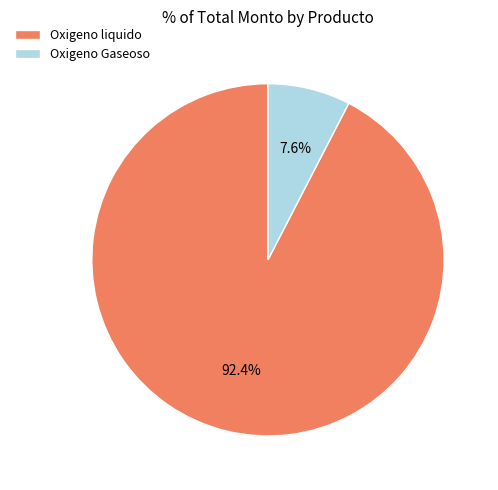

How many segments does this pie chart have?

2